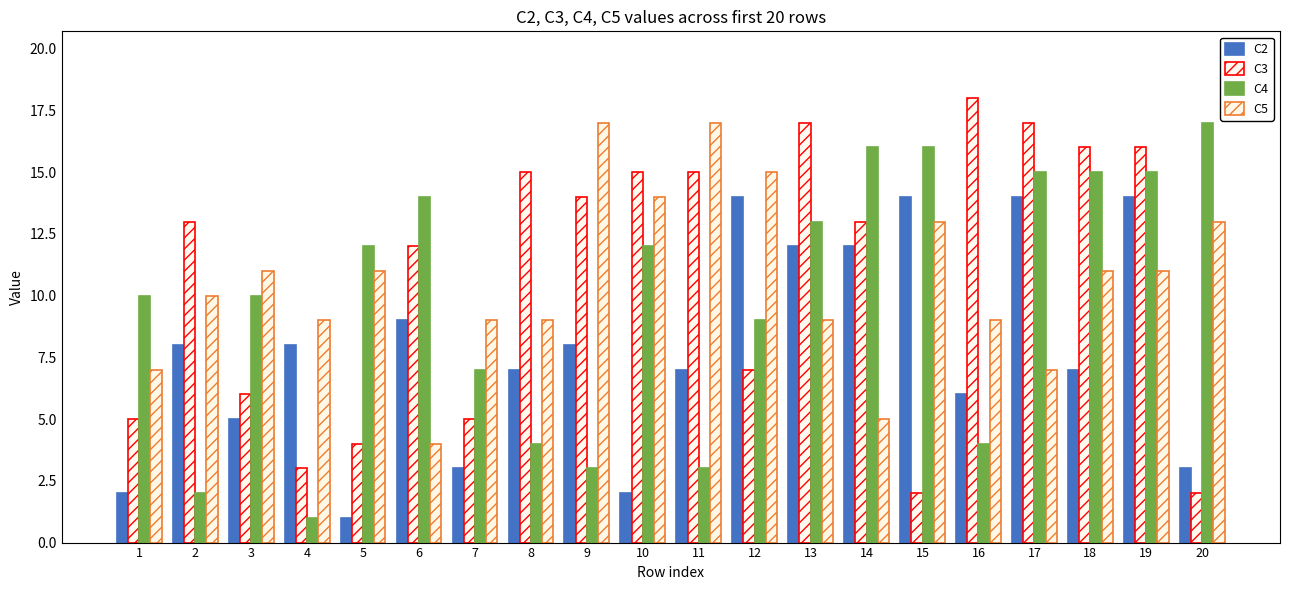

At 17, list the series in order from smallest to largest.

C5, C2, C4, C3